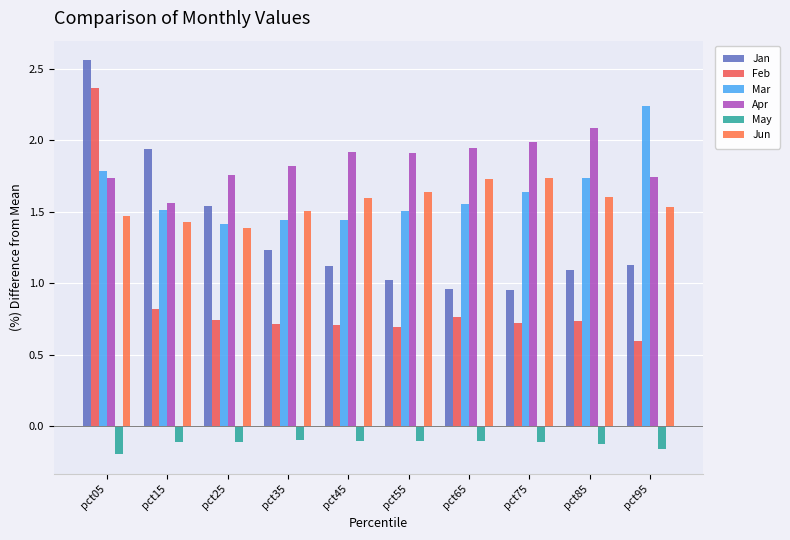

Which series has the largest range (max minus min)?

Feb